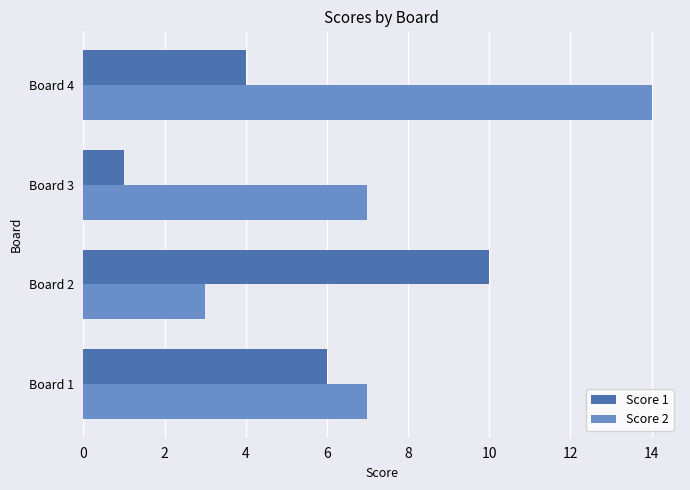

What is the greatest value displayed?

14